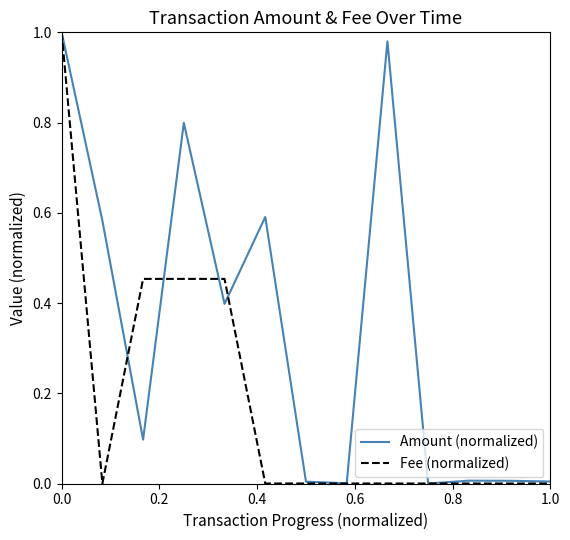

List the series in order of their overall mean, highest first.

Amount (normalized), Fee (normalized)